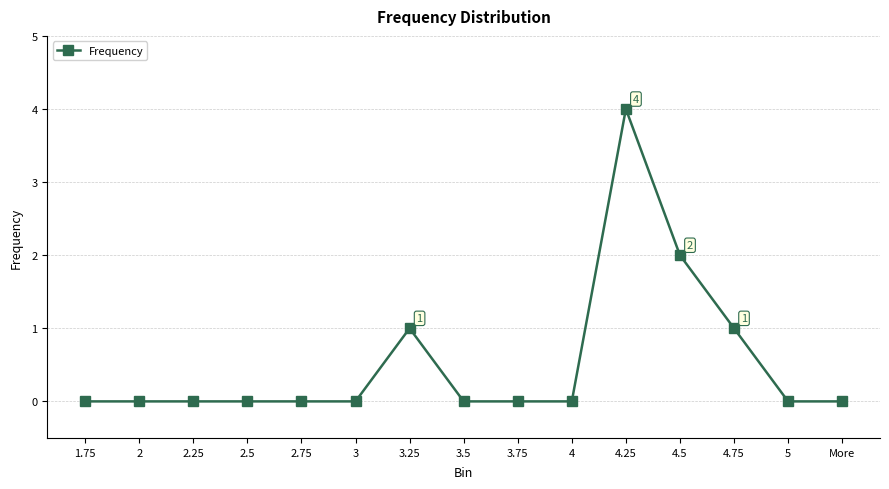

Does the chart display data point markers on the line(s)?

Yes